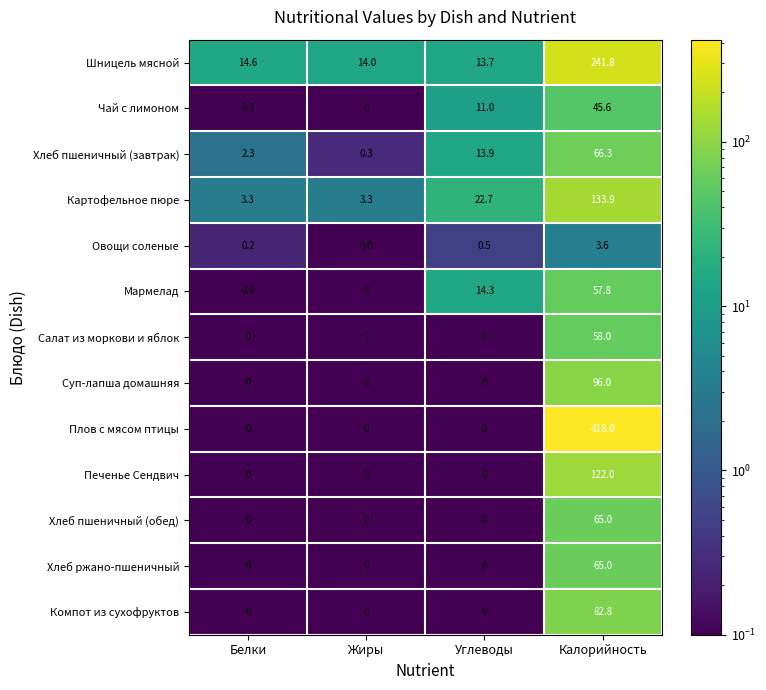

Which label corresponds to the largest value in the chart?

Калорийность